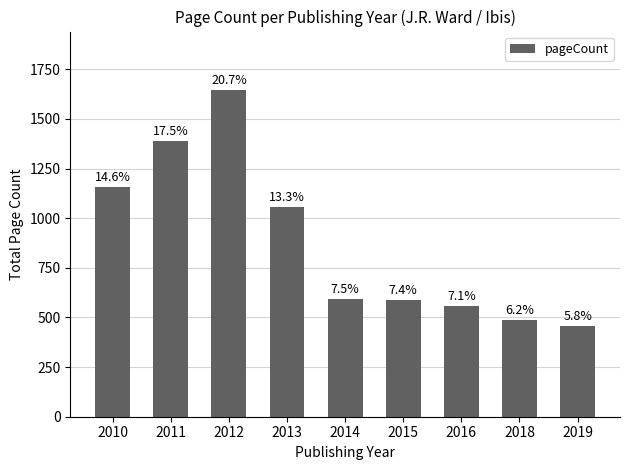

Rank the categories by value from lowest to highest.

2019, 2018, 2016, 2015, 2014, 2013, 2010, 2011, 2012